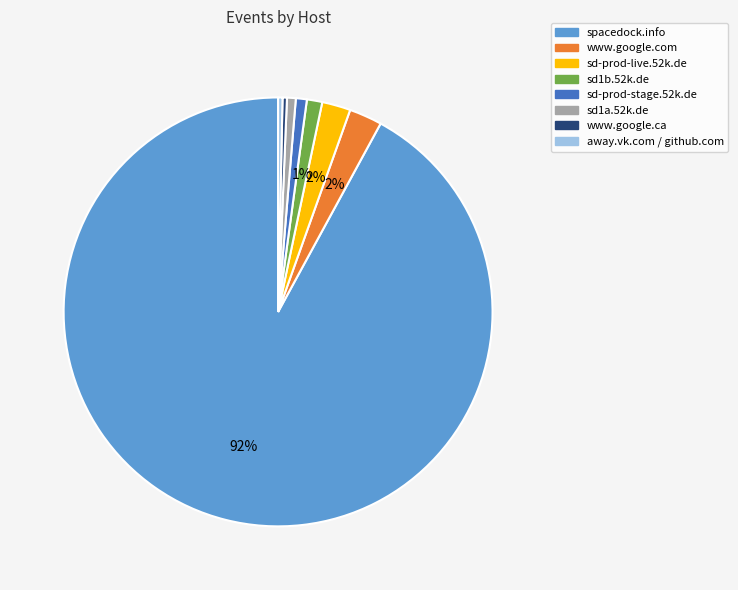

Which slice is the largest?

spacedock.info